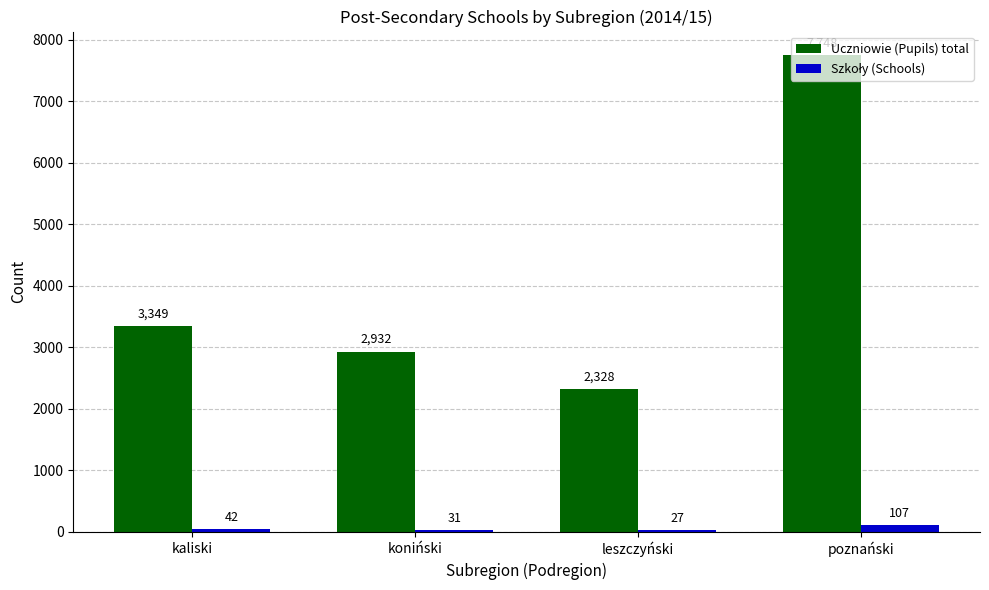

What is the difference between the maximum and second lowest values in the Uczniowie (Pupils) total series?

4816